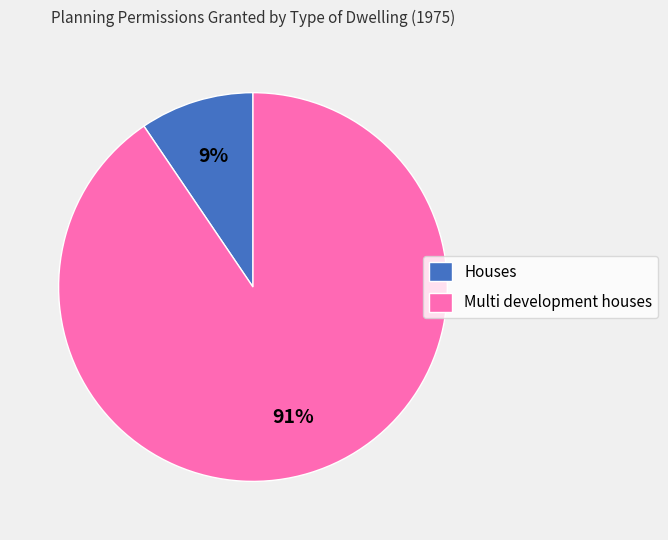

True or false: Houses accounts for 9% of the total.

True